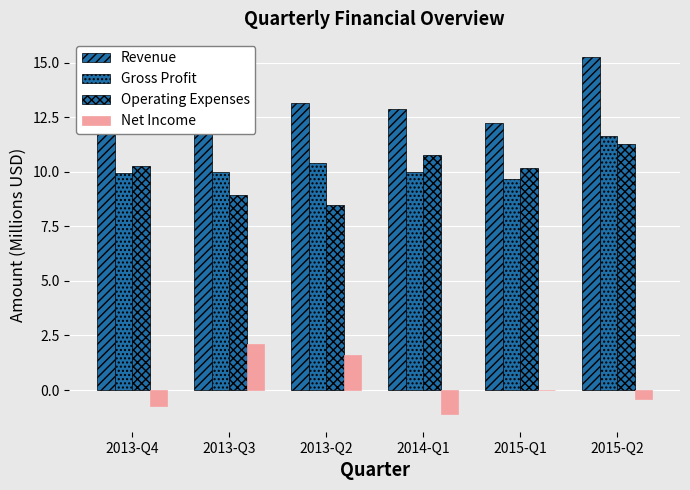

What is the smallest value displayed?

-1.1